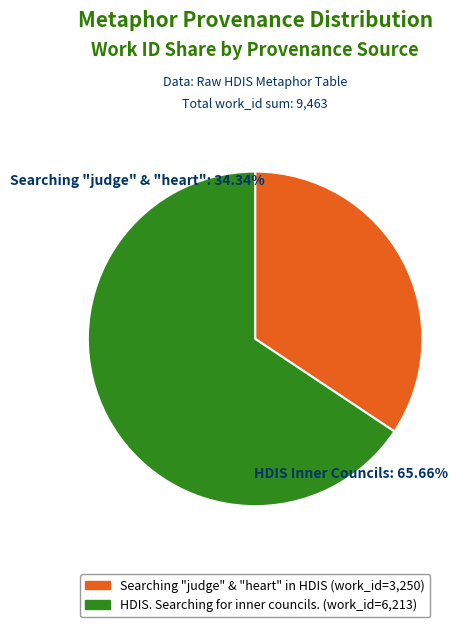

Is there a majority slice in this chart?

Yes